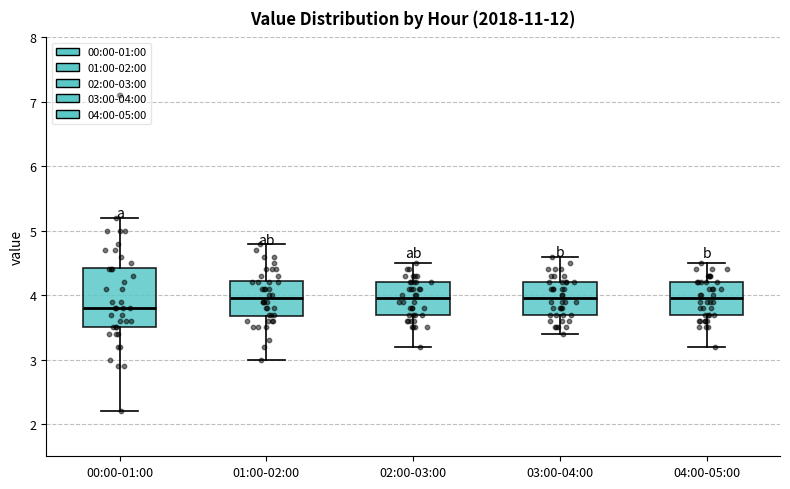

Which box's median line is the lowest?

00:00-01:00